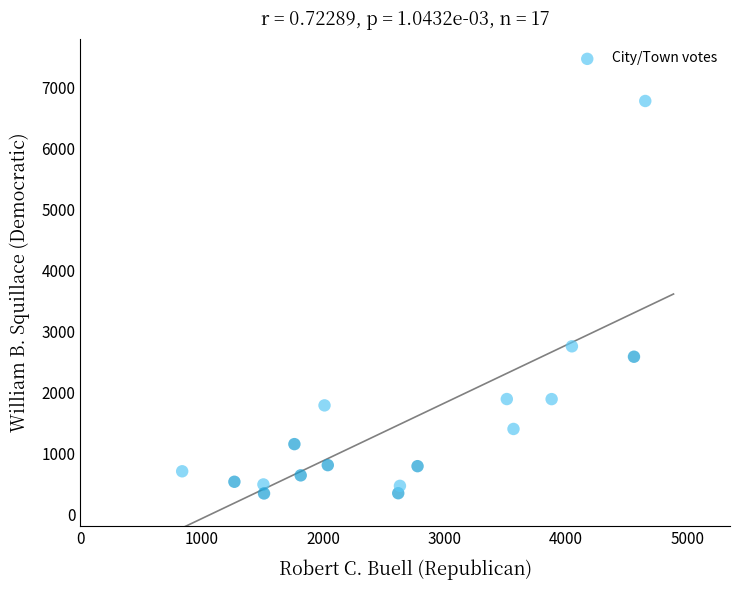

What is the range of Y values (max minus min)?

6444